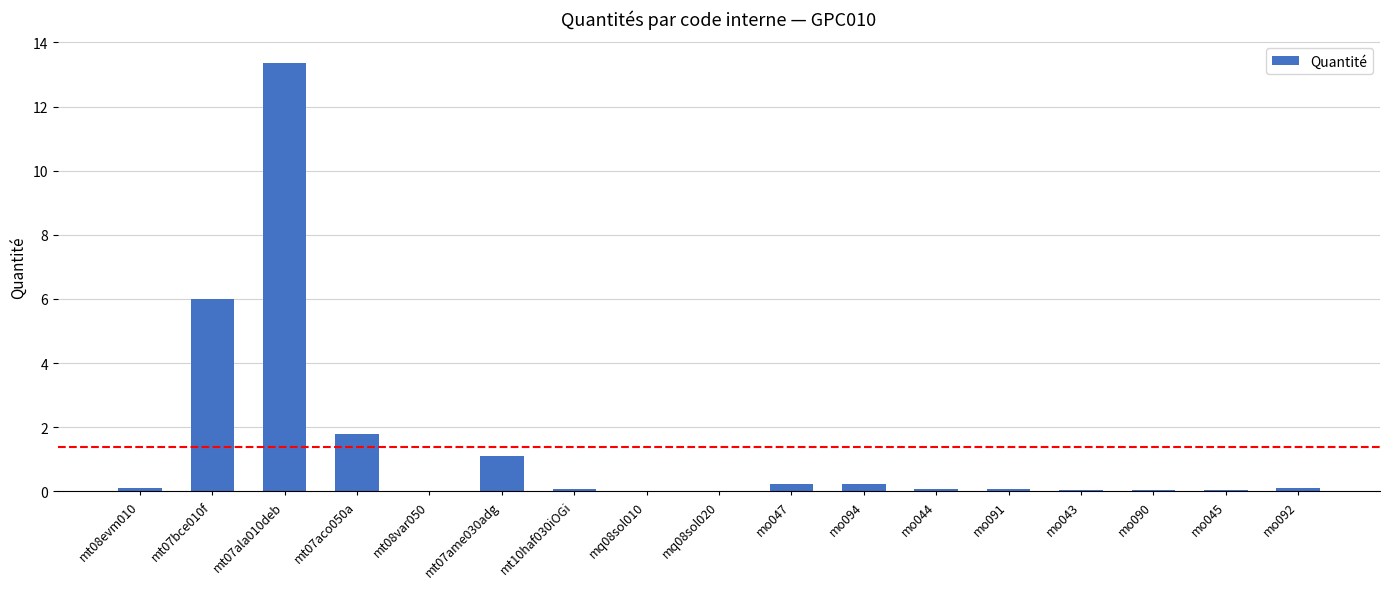

Are the bars horizontal?

No